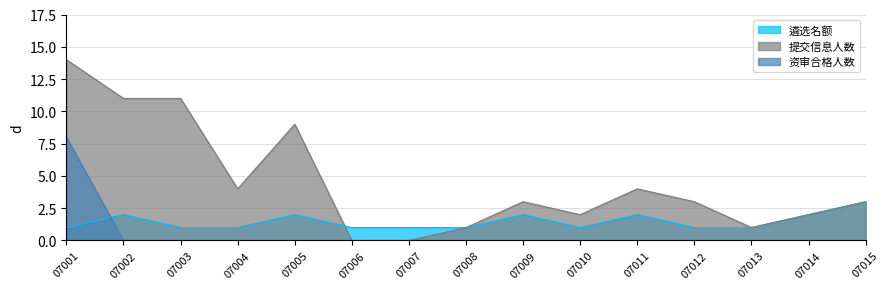

At which category does the chart reach its peak across all series?

07001